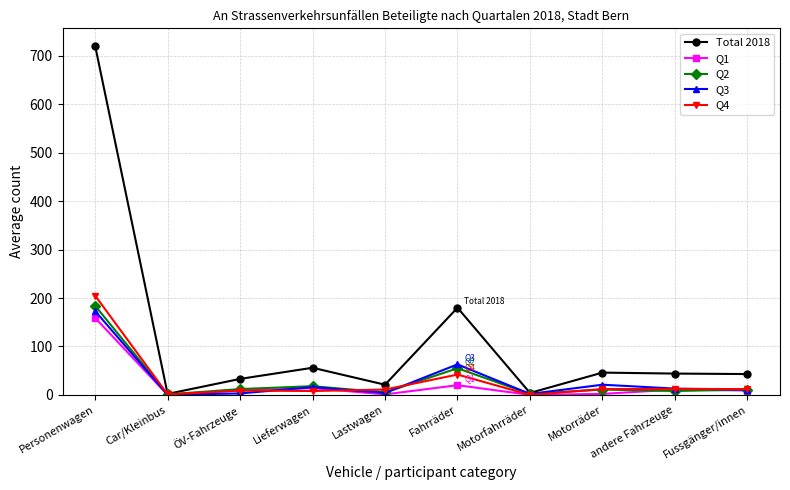

At which category does Q2 reach its first local valley?

Car/Kleinbus